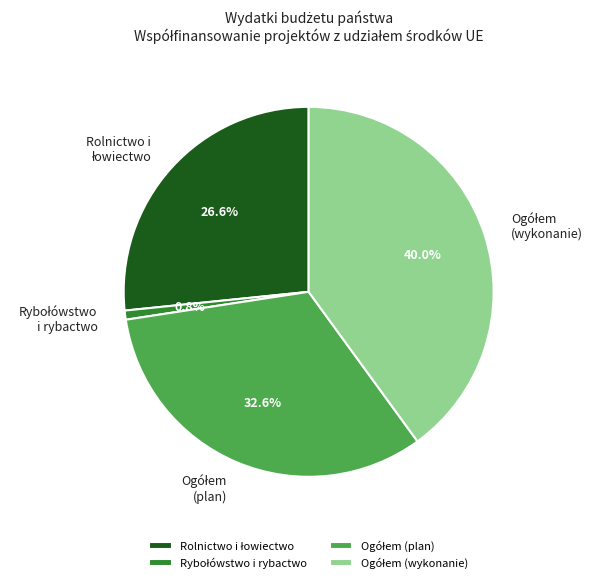

Is there a majority slice in this chart?

No